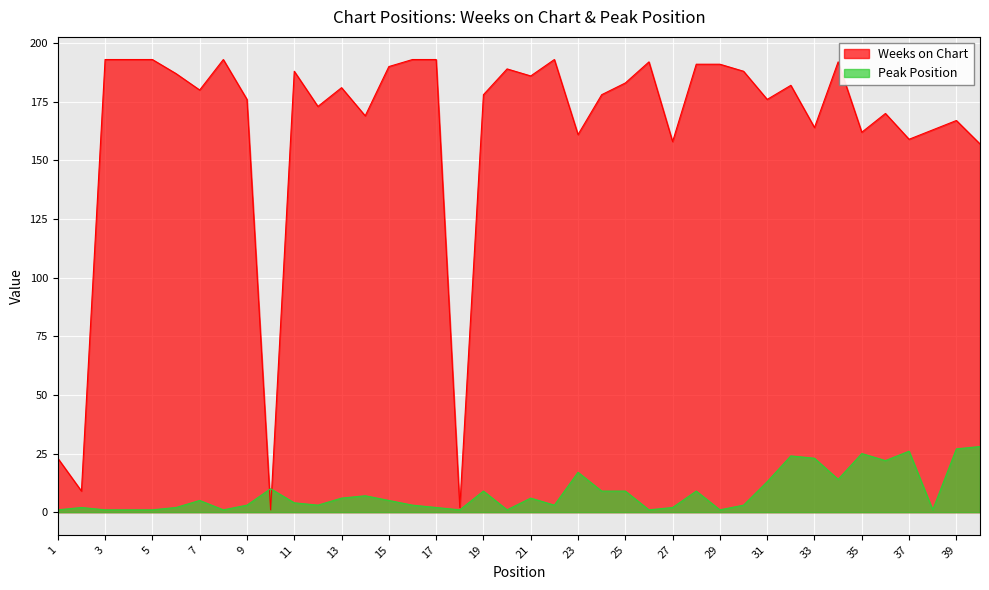

Rank the series at 26 from highest to lowest value.

Weeks on Chart, Peak Position